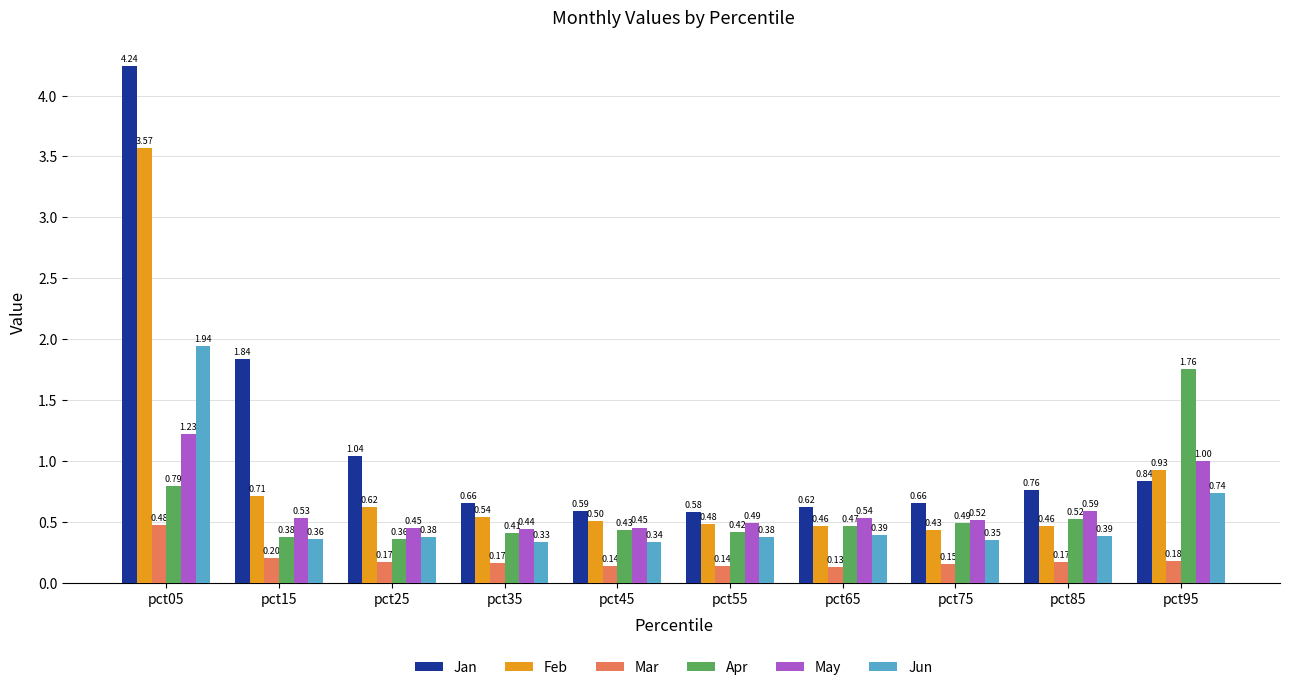

What is the sum of all Feb values?

8.7